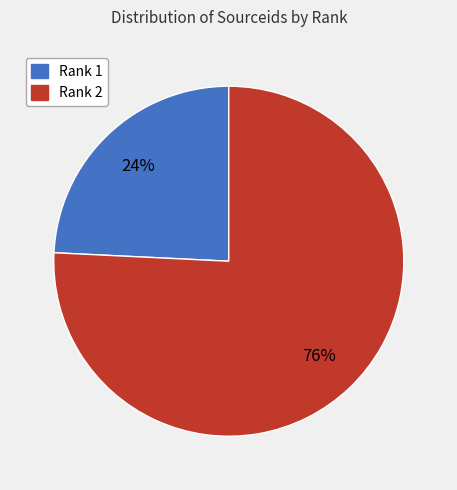

Is there a majority slice in this chart?

Yes